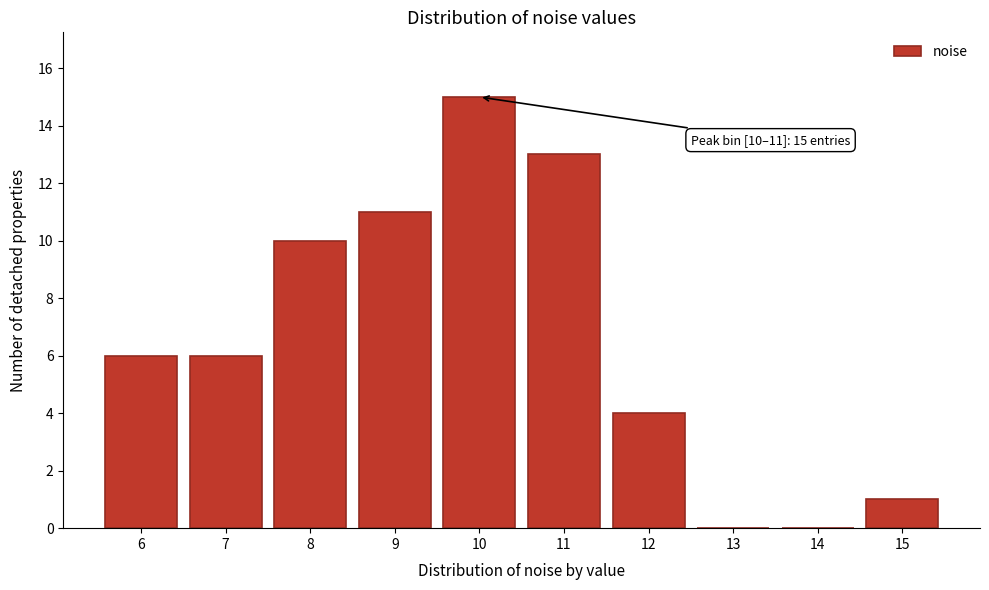

Reading right to left, what are all the values shown in this chart?

15=1	14=0	13=0	12=4	11=13	10=15	9=11	8=10	7=6	6=6